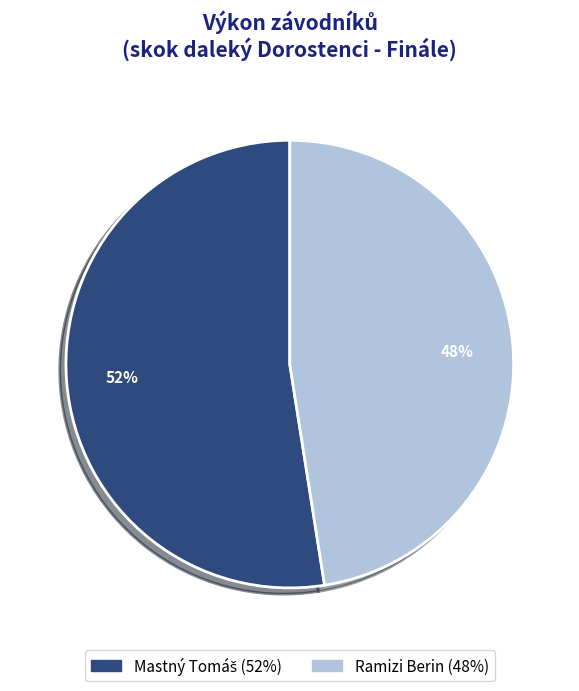

Which category has the smallest portion of the pie?

Ramizi Berin